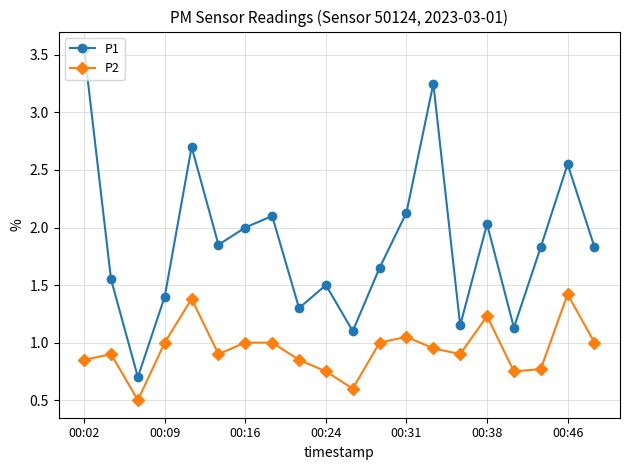

True or false: P2 has more than 0 interior local peaks.

True